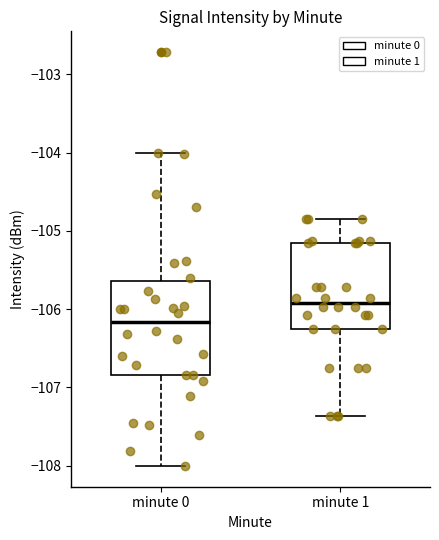

Where is the upper edge of the box for minute 1 on the y-axis? The values are not printed on the chart, so give them approximately, as read against the axis.

-105.2